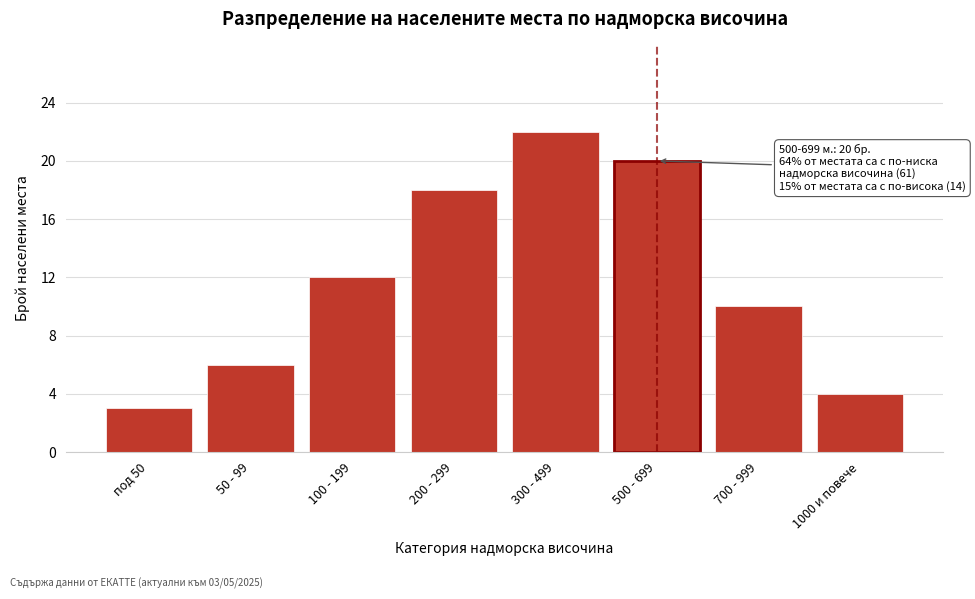

Reading left to right, list all the values displayed in this chart.

3	6	12	18	22	20	10	4